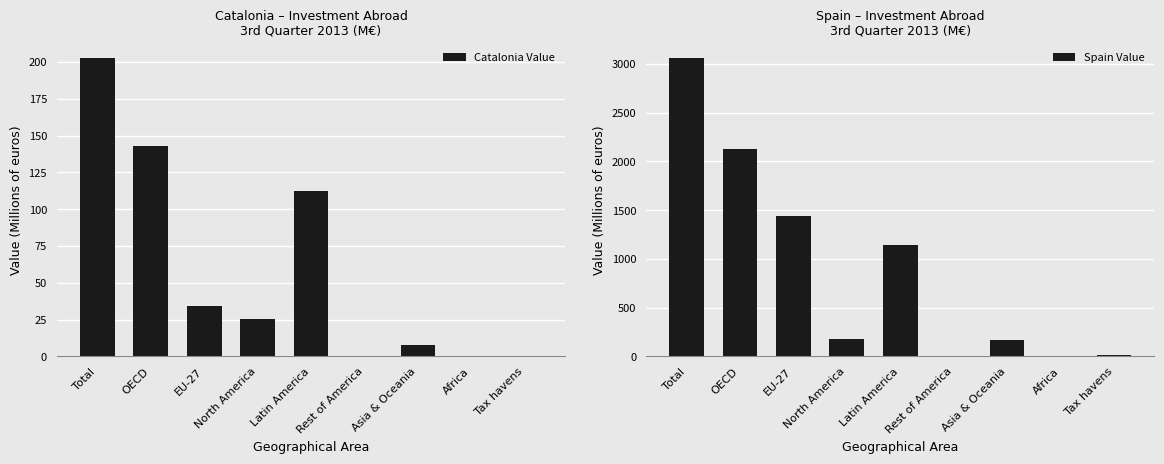

What is the sum of the Catalonia Value values at OECD and Rest of America?

142.8